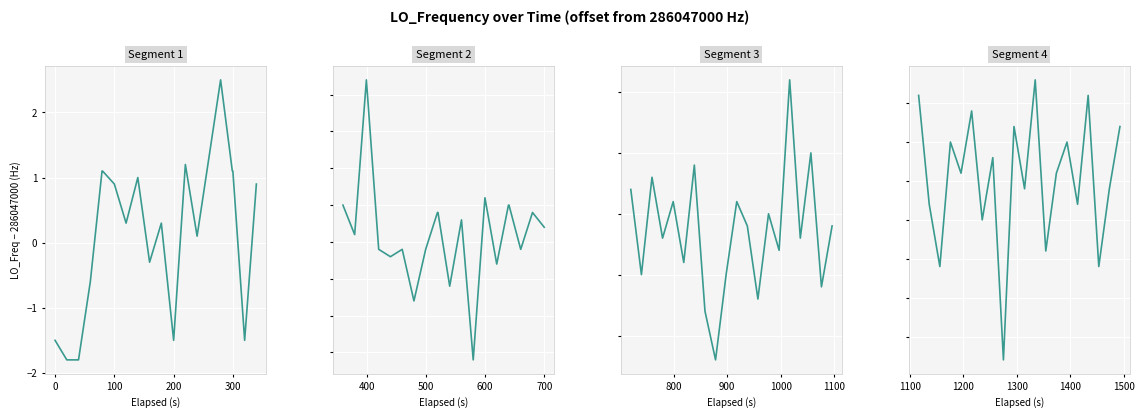

Rank the series by their maximum value, from lowest to highest.

Segment 4, Segment 3, Segment 1, Segment 2